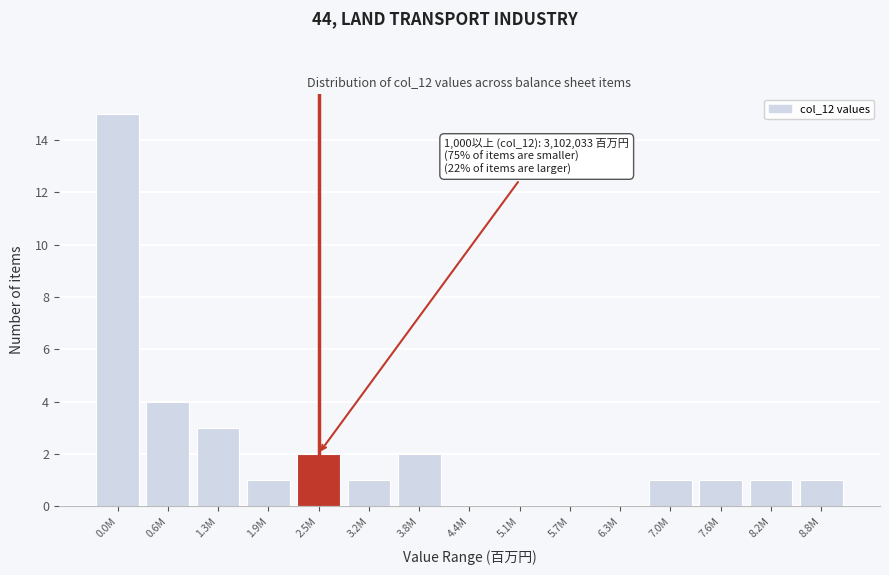

Reading left to right, transcribe all the data shown in this chart.

0.0M=15	0.6M=4	1.3M=3	1.9M=1	2.5M=2	3.2M=1	3.8M=2	4.4M=0	5.1M=0	5.7M=0	6.3M=0	7.0M=1	7.6M=1	8.2M=1	8.8M=1